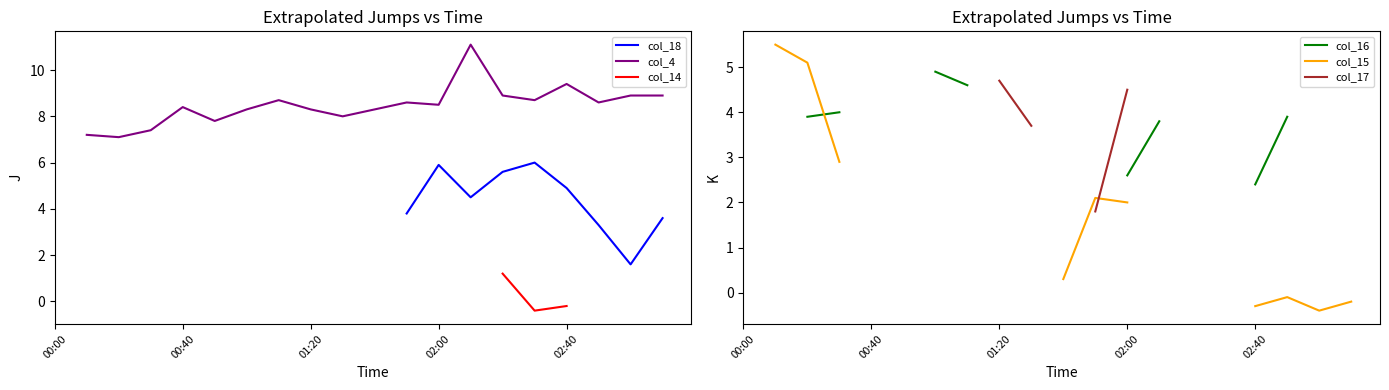

The value of col_4 at 19 is 5.1. True or false?

False